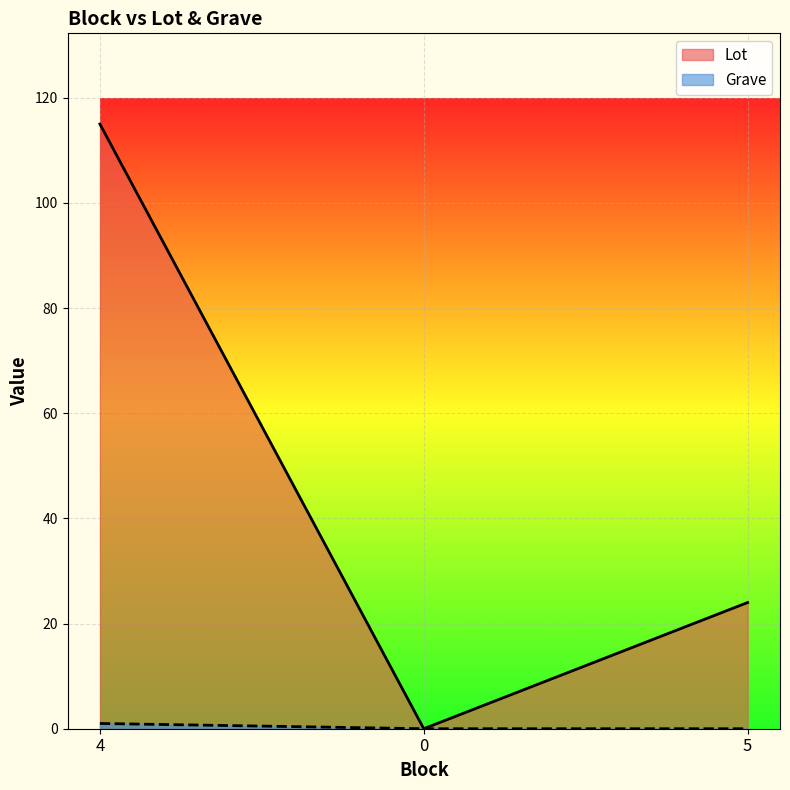

Which series has the widest spread of values?

Lot